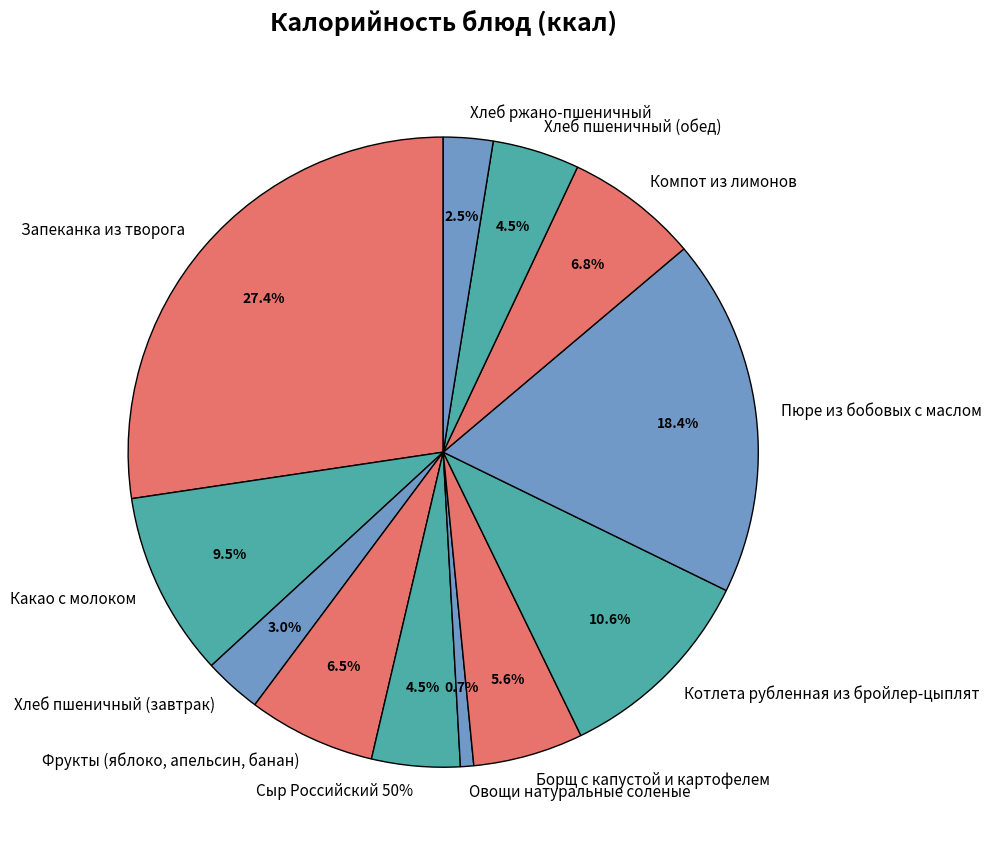

Is the sum of Борщ с капустой и картофелем and Хлеб пшеничный (обед) greater than half?

No